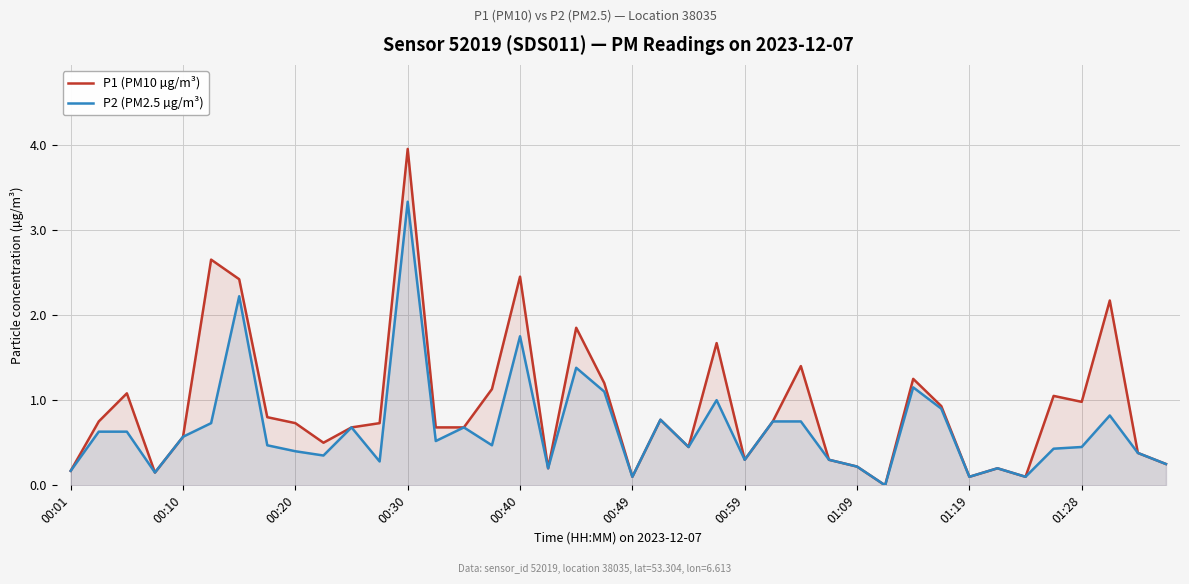

Reading left to right, what are all the values shown in this chart?

P1 (PM10 µg/m³): 0.2	0.8	1.1	0.1	0.6	2.6	2.4	0.8	0.7	0.5	0.7	0.7	4.0	0.7	0.7	1.1	2.5	0.2	1.9	1.2	0.1	0.8	0.5	1.7	0.3	0.8	1.4	0.3	0.2	0.0	1.2	0.9	0.1	0.2	0.1	1.1	1.0	2.2	0.4	0.2
P2 (PM2.5 µg/m³): 0.2	0.6	0.6	0.1	0.6	0.7	2.2	0.5	0.4	0.3	0.7	0.3	3.3	0.5	0.7	0.5	1.8	0.2	1.4	1.1	0.1	0.8	0.5	1.0	0.3	0.8	0.8	0.3	0.2	0.0	1.1	0.9	0.1	0.2	0.1	0.4	0.5	0.8	0.4	0.2